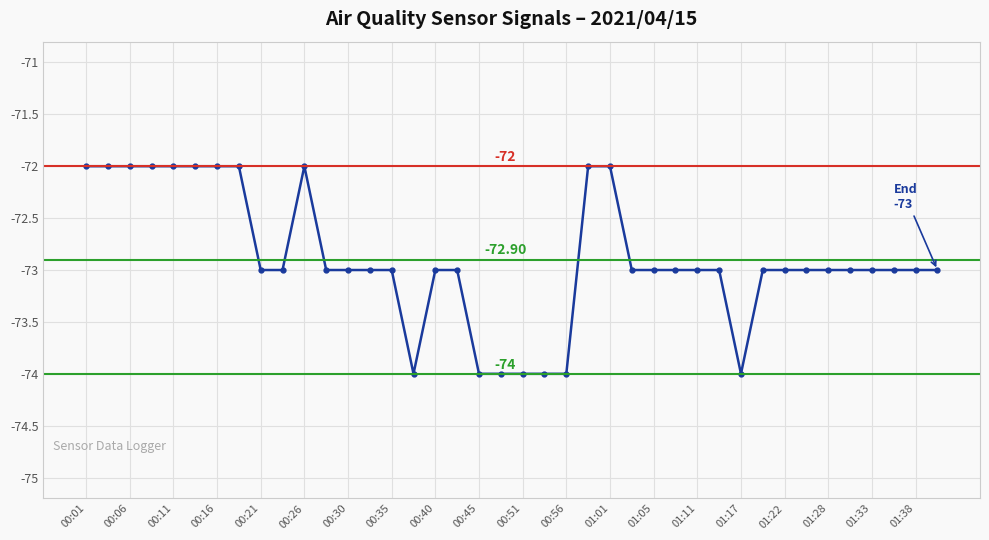

Between 01:17 and 01:05, which is larger?

01:05